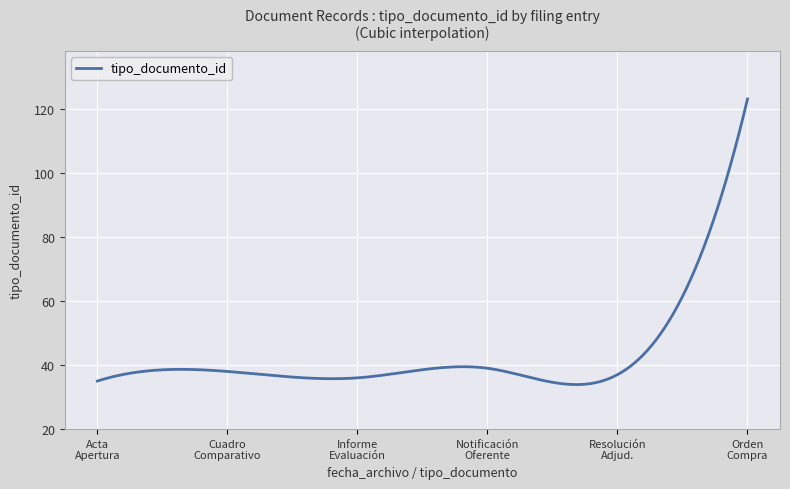

What is the smallest value displayed?

33.9